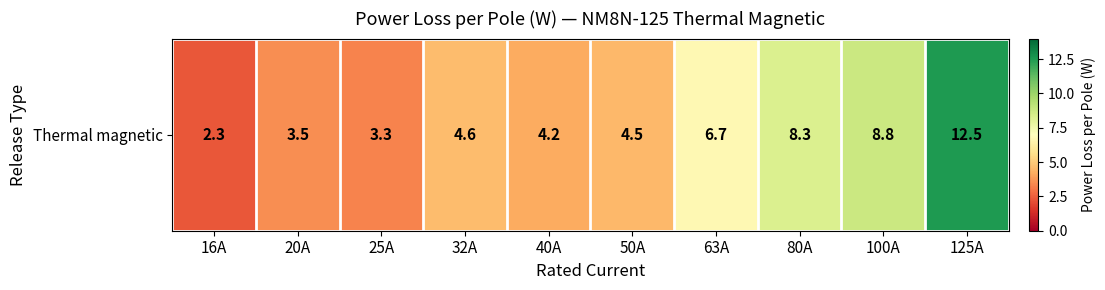

Count the number of values greater than 4.

7